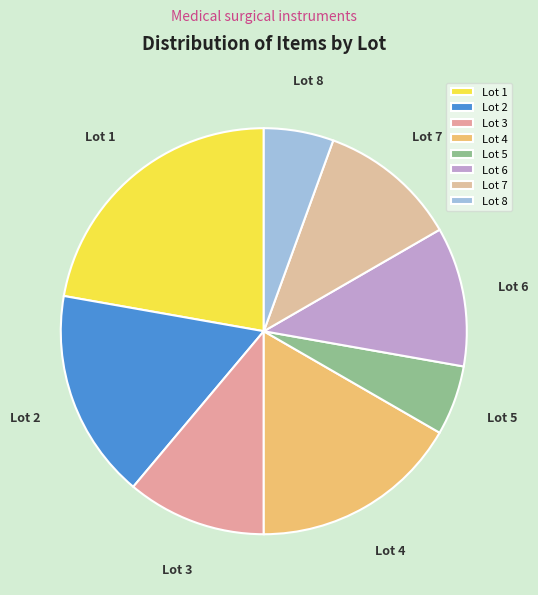

Which slice is the largest?

Lot 1